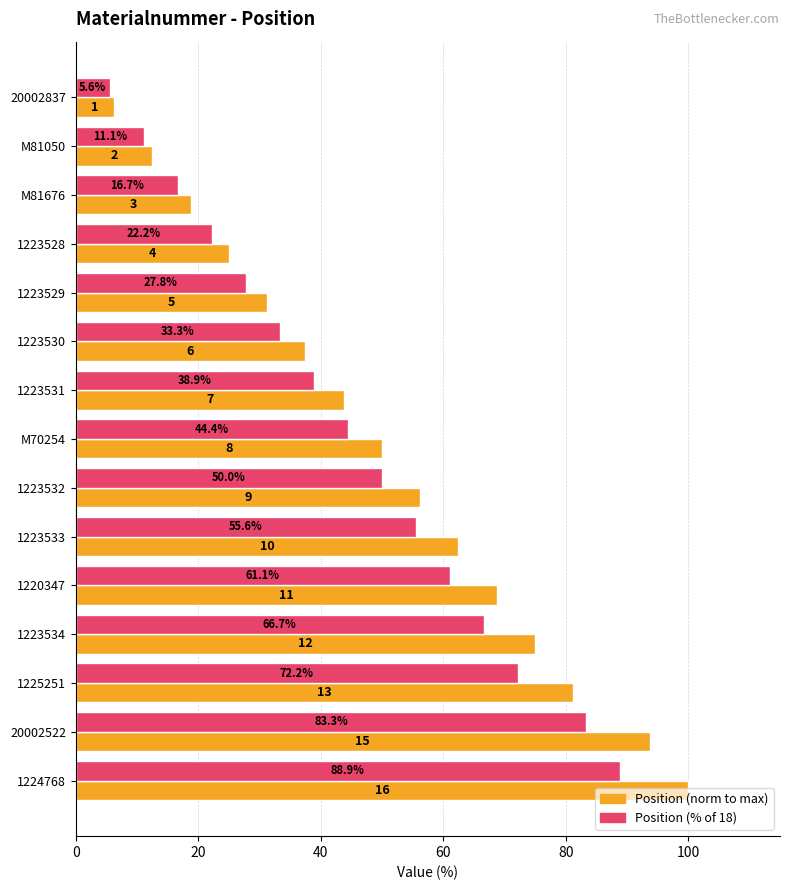

What is the greatest value displayed?

100.0